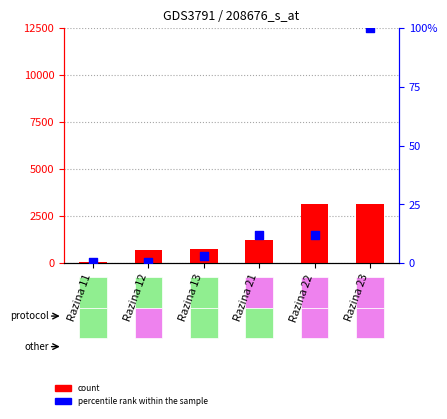

Which series has the largest total across all categories?

count